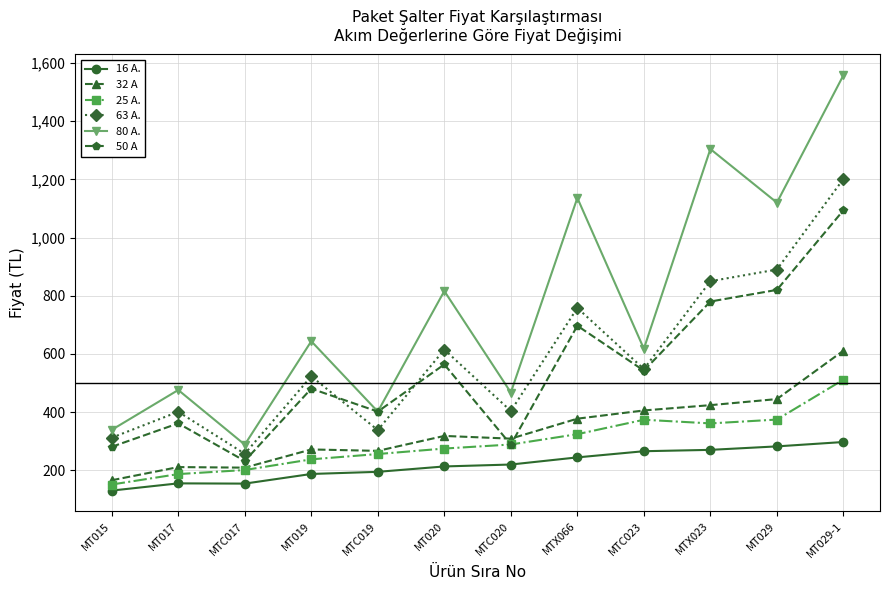

Is it true that 16 A. equals 100.5 at MTX066?

False